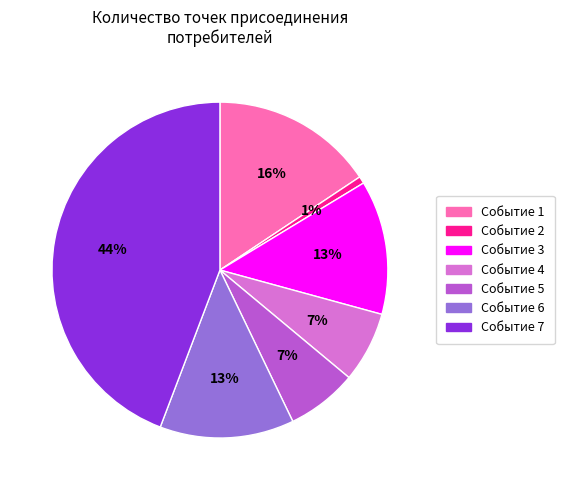

To the nearest percent, what portion does Событие 2 represent?

1%